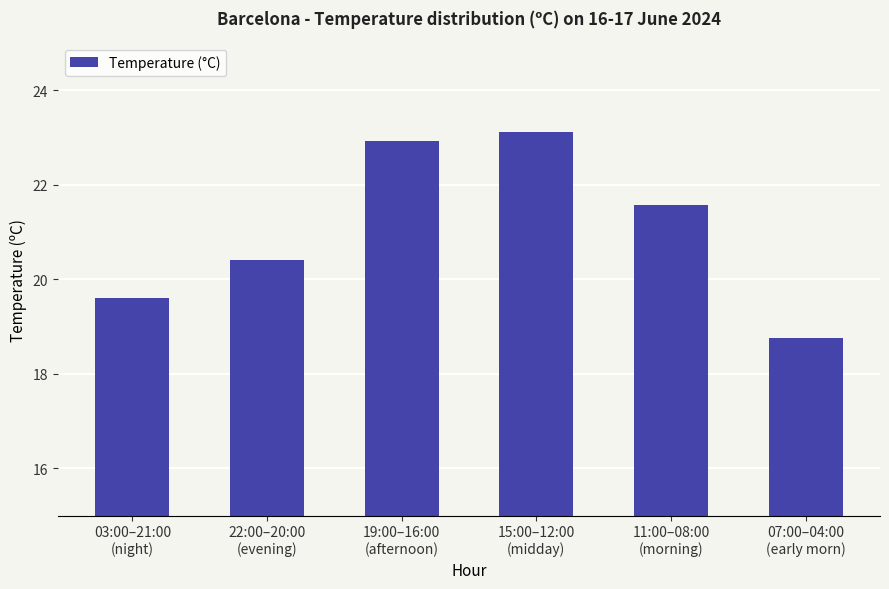

Which category has the highest value across all series?

15:00–12:00
(midday)